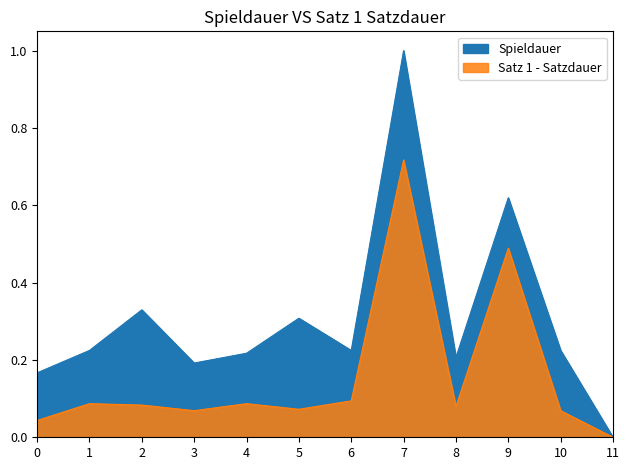

Is the value of Satz 1 - Satzdauer at 2 greater than the value of Spieldauer at 8?

No